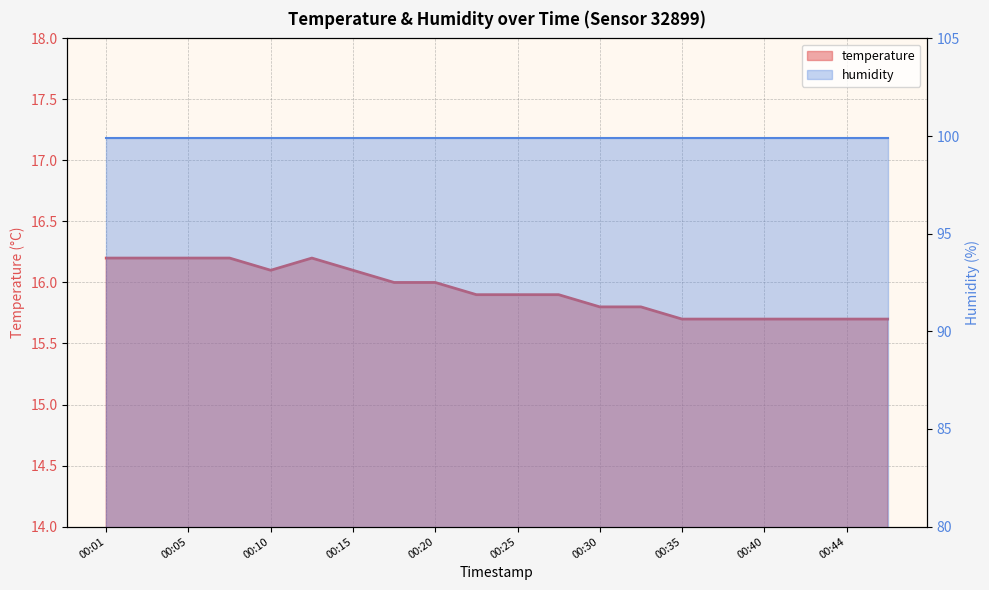

Reading right to left, extract all data points from this chart.

15.7	15.7	15.7	15.7	15.7	15.7	15.8	15.8	15.9	15.9	15.9	16.0	16.0	16.1	16.2	16.1	16.2	16.2	16.2	16.2